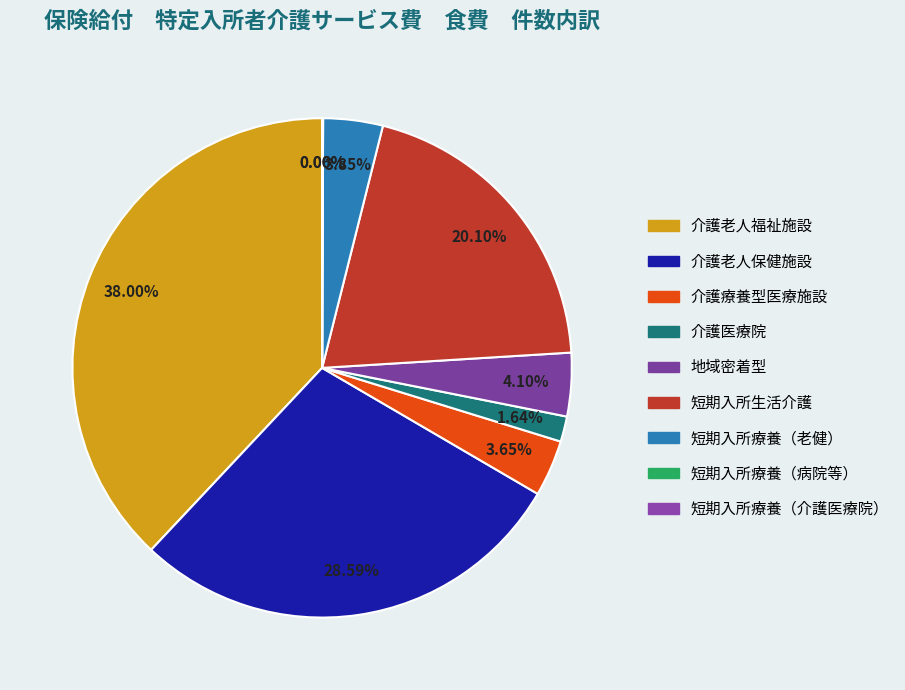

Which slice is the smallest?

短期入所療養介護（介護医療院）